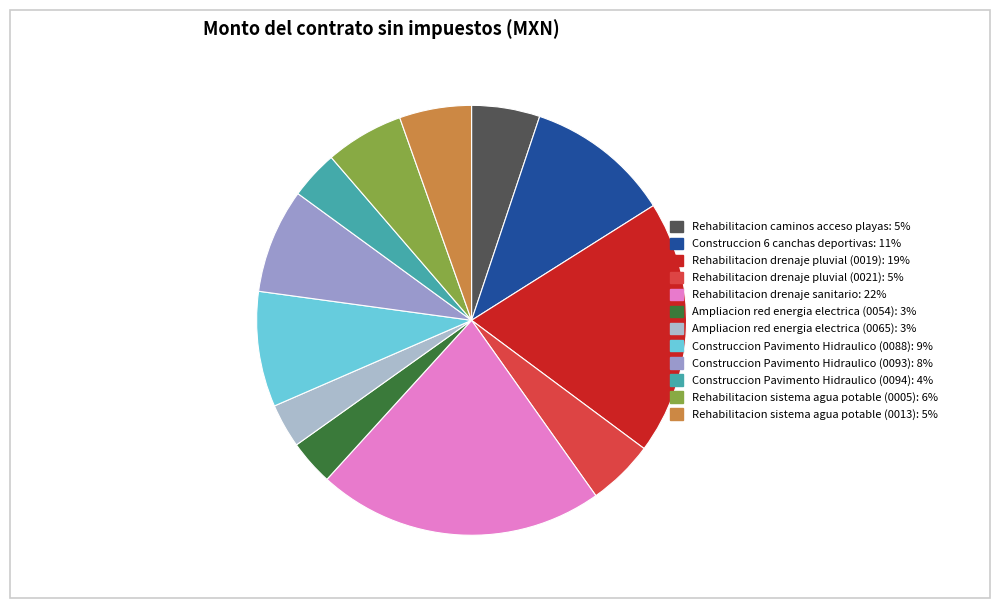

Which category has the smallest portion of the pie?

Ampliacion red energia electrica (0065)